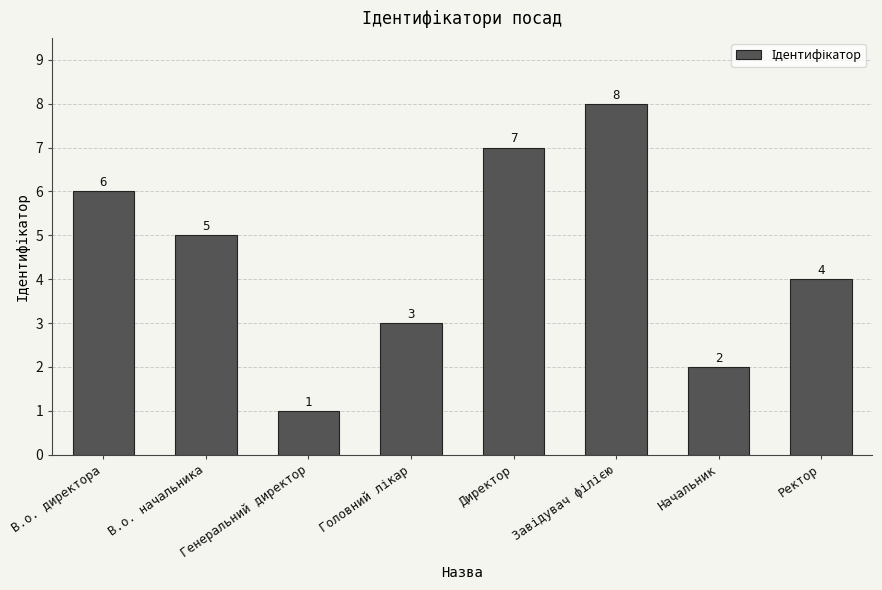

What is the smallest value displayed?

1